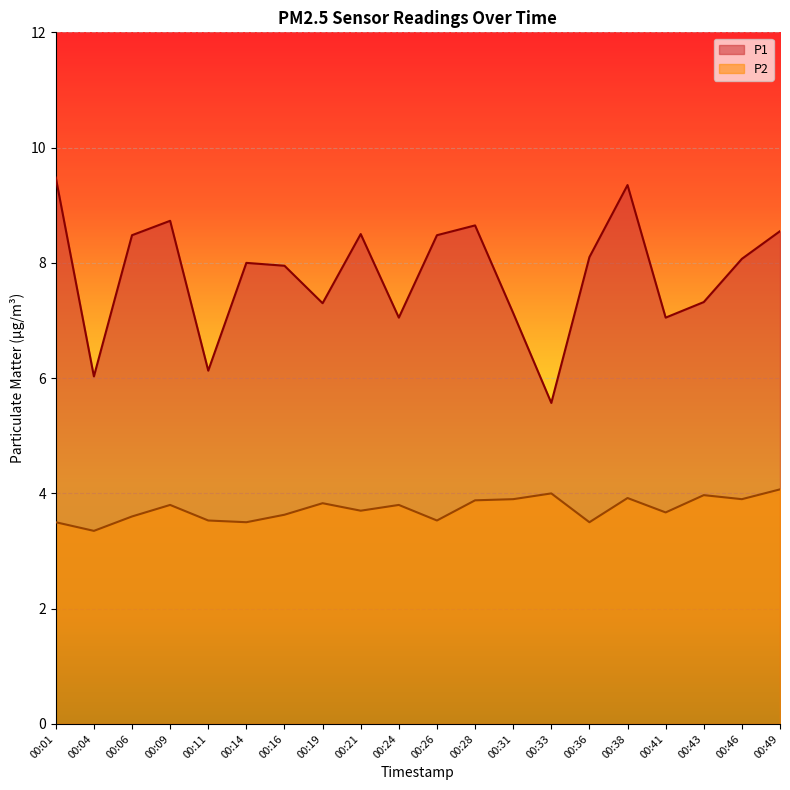

What is the difference between the P1 values at 00:33 and 00:46?

2.5